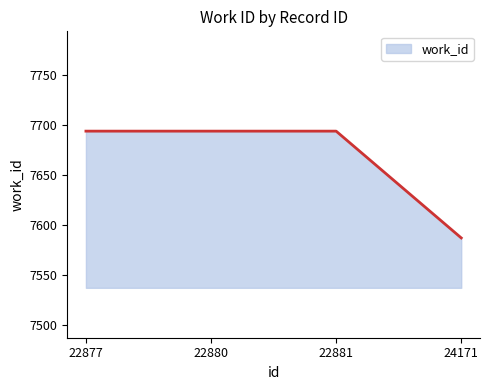

Reading left to right, extract all data points from this chart.

7694	7694	7694	7587